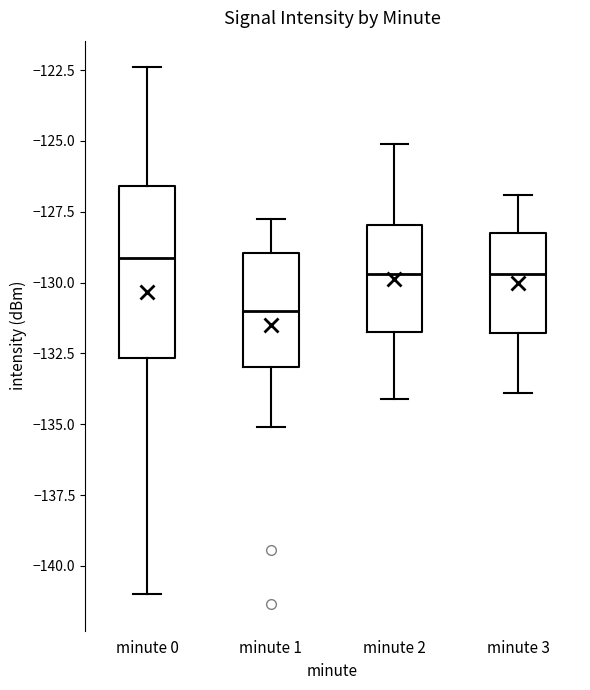

Reading left to right, read every box against the y-axis: the position of its median line, the range the box covers, and the ends of its whiskers. The values are not printed on the chart, so give them approximately, as read against the axis.

minute 0: median -129.0, box -132.5 to -126.5, whiskers -141.0 to -122.5
minute 1: median -131.0, box -133.0 to -129.0, whiskers -135.0 to -128.0
minute 2: median -129.5, box -131.5 to -128.0, whiskers -134.0 to -125.0
minute 3: median -129.5, box -132.0 to -128.0, whiskers -134.0 to -127.0